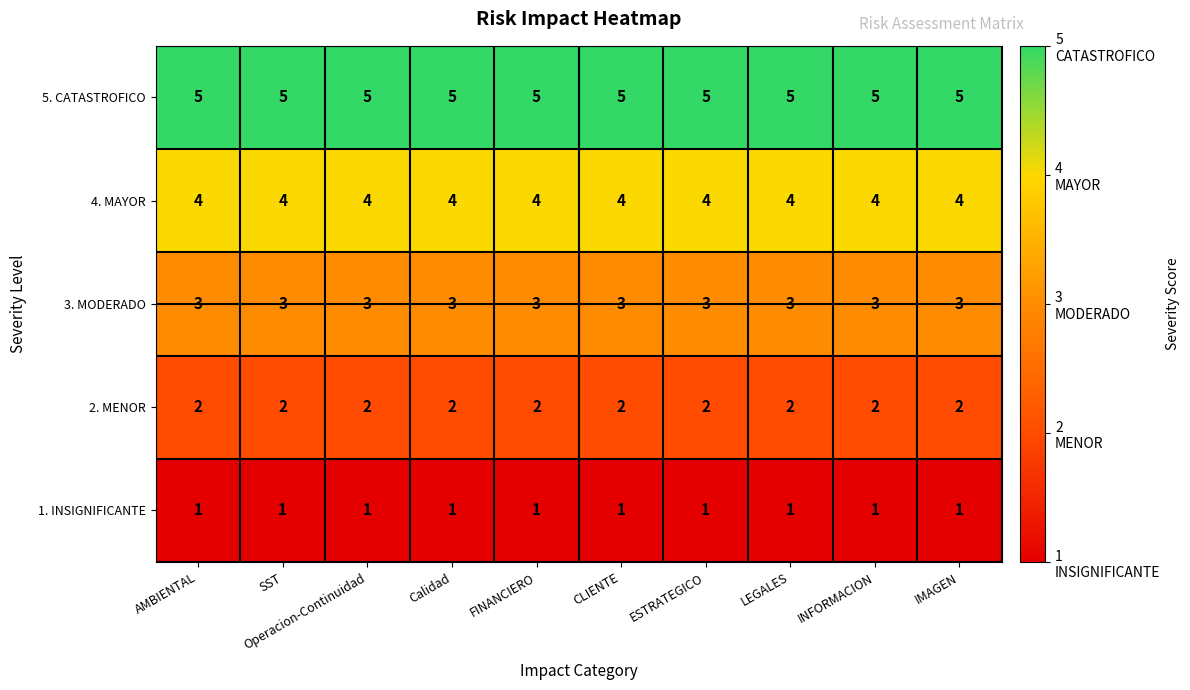

What is the approximate value of 5. CATASTROFICO at Calidad?

5